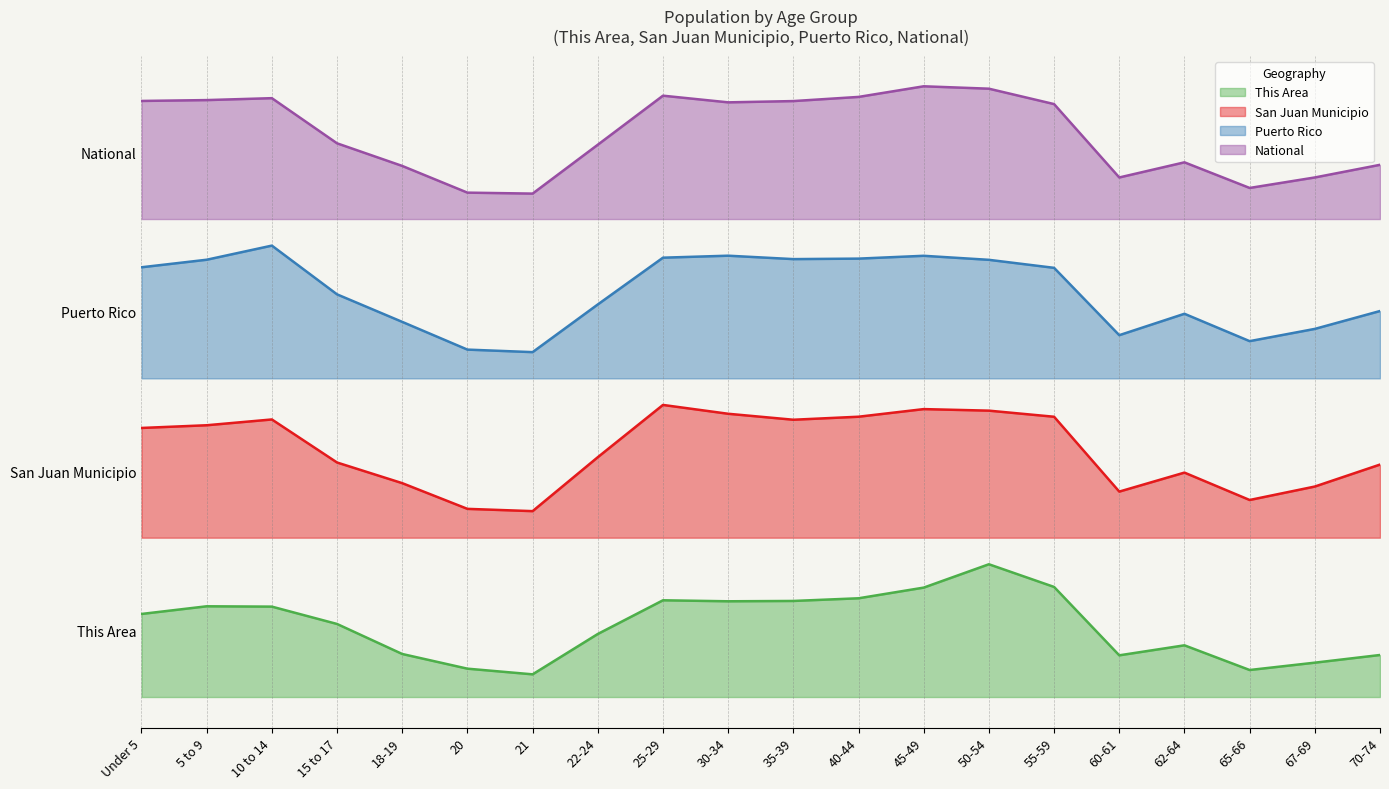

At 62-64, list the series in order from largest to smallest.

National, Puerto Rico, San Juan Municipio, This Area